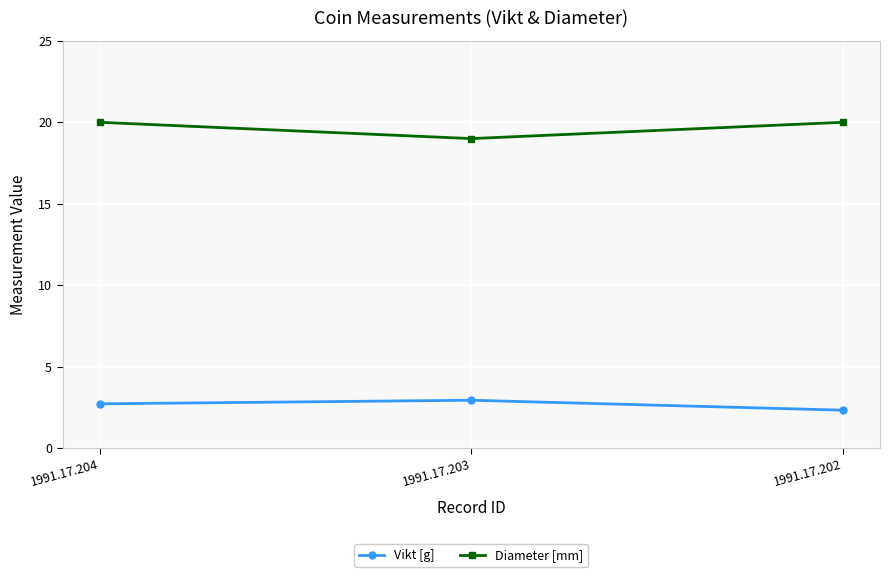

What is the difference between the maximum and minimum values in the Vikt [g] series?

0.6